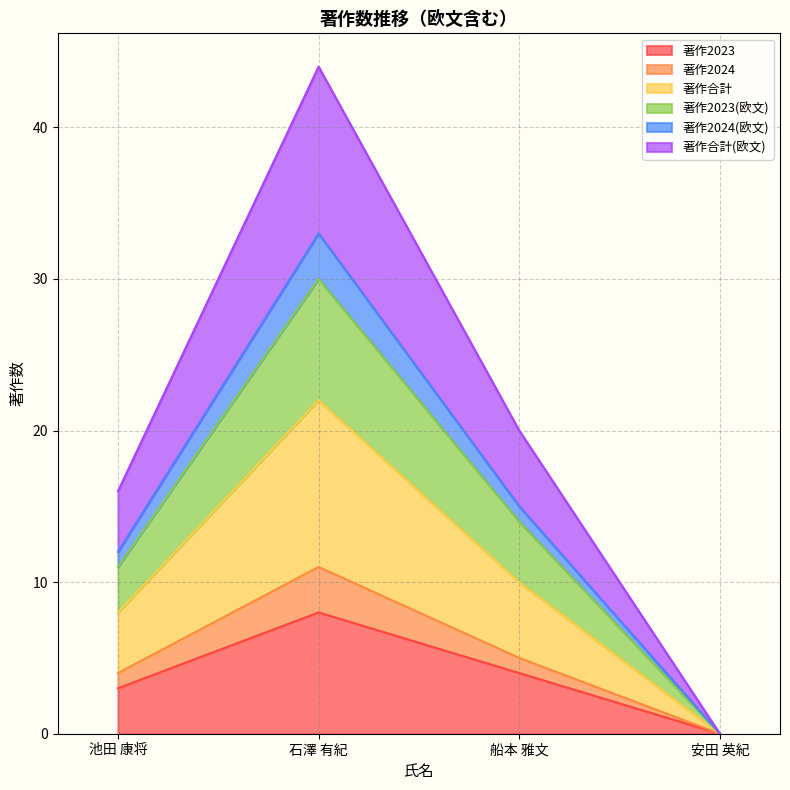

What position from the left is 池田 康将?

1